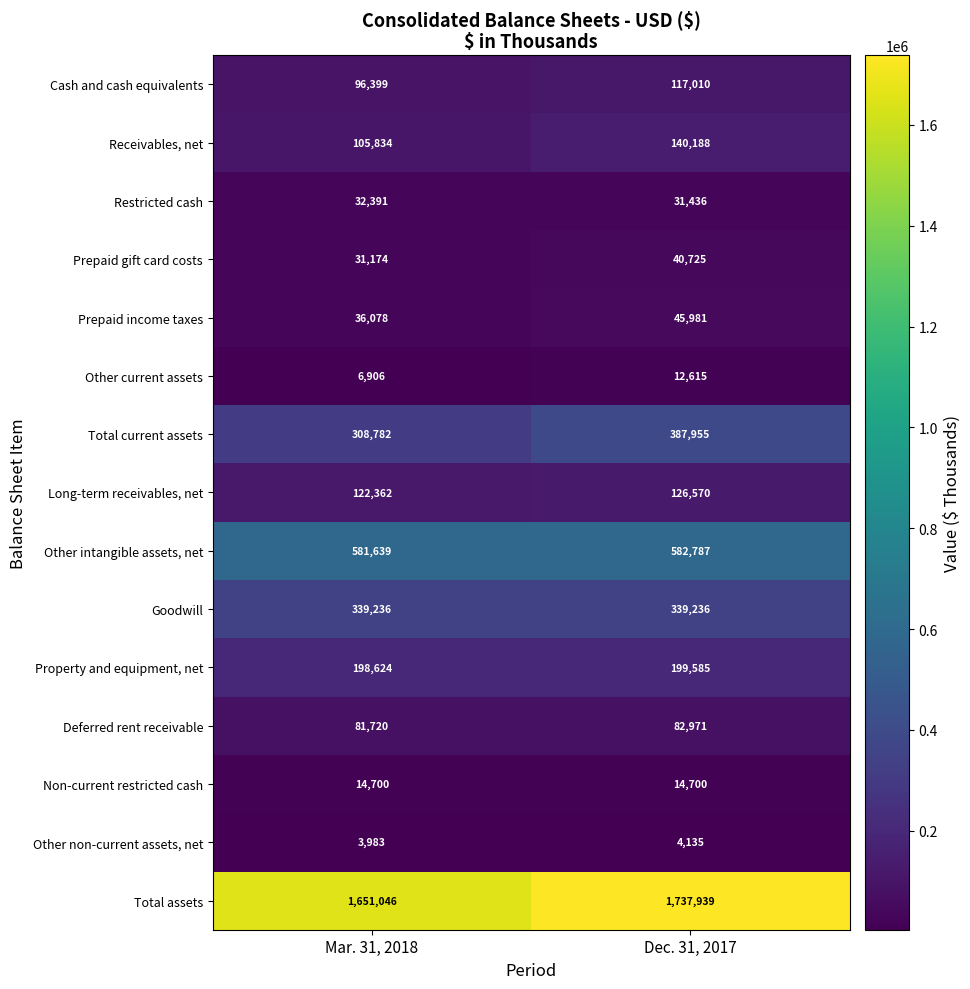

What is the spread (max minus min) of values at Dec. 31, 2017?

1733804